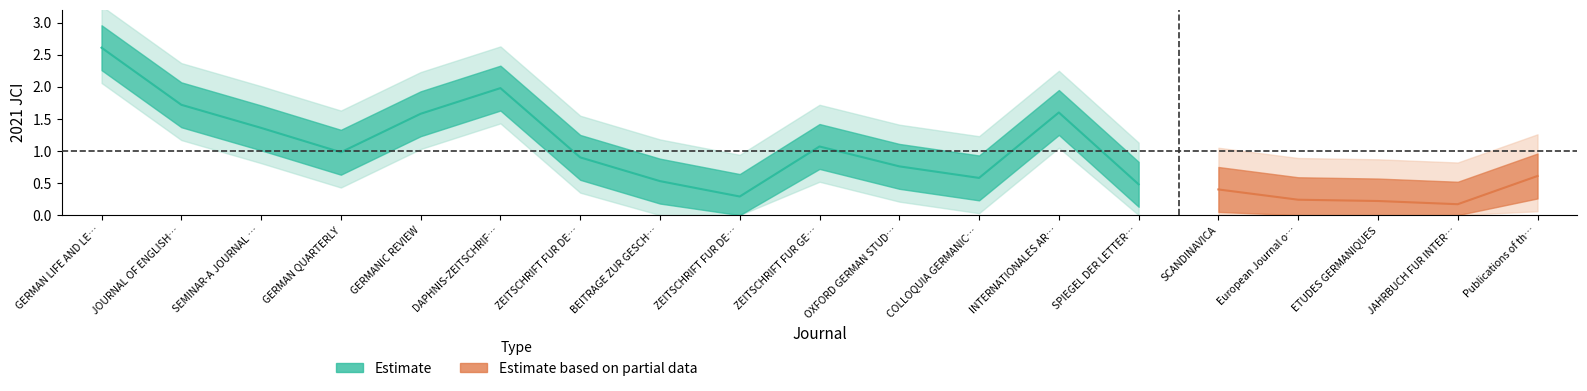

Which category has the highest value across all series?

GERMAN LIFE AND LETTERS